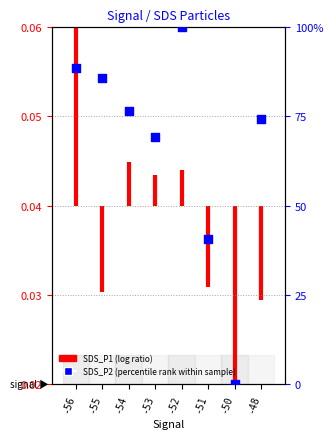

Between -51 and -48, which is larger?

-48